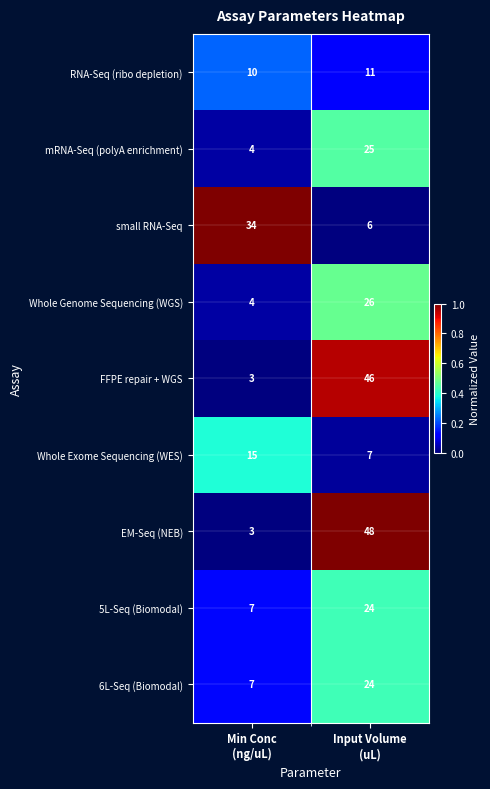

What is the sum of all mRNA-Seq (polyA enrichment) values?

29